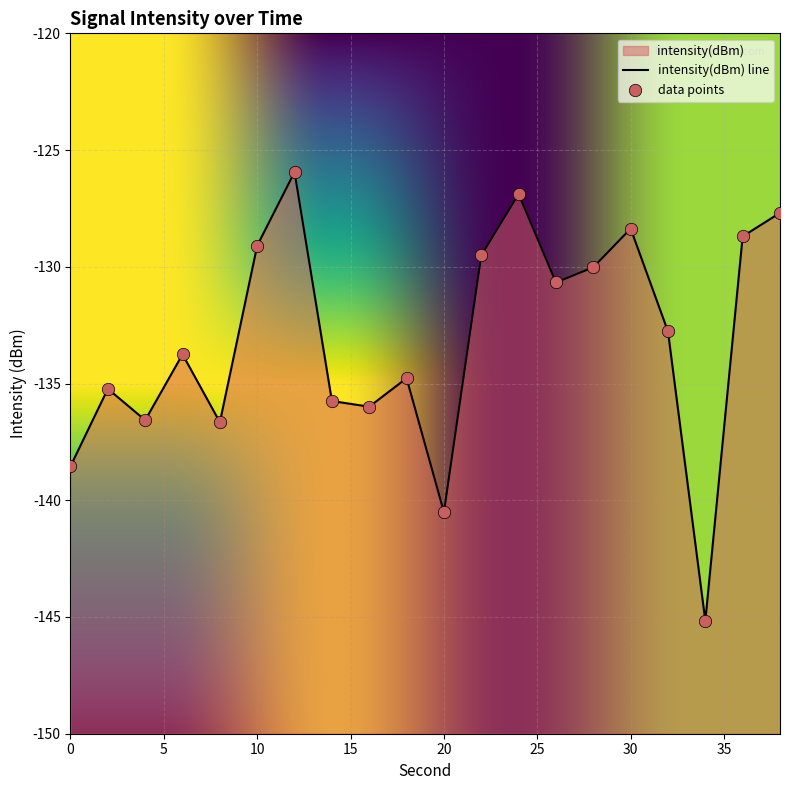

Between 32 and 30, which is larger?

30